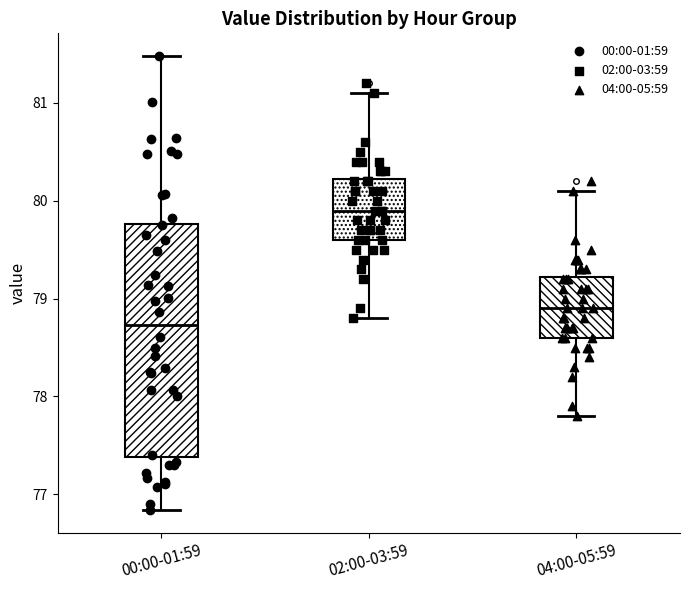

Which box is the tallest, from its lower edge to its upper edge?

00:00-01:59